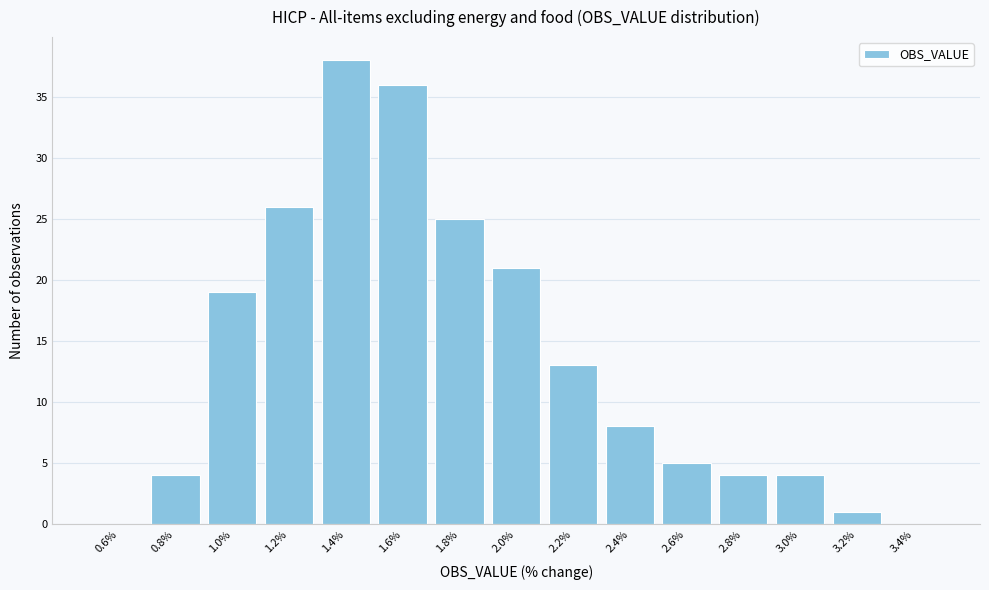

Reading left to right, what are all the values shown in this chart?

0.6%=0	0.8%=4	1.0%=19	1.2%=26	1.4%=38	1.6%=36	1.8%=25	2.0%=21	2.2%=13	2.4%=8	2.6%=5	2.8%=4	3.0%=4	3.2%=1	3.4%=0